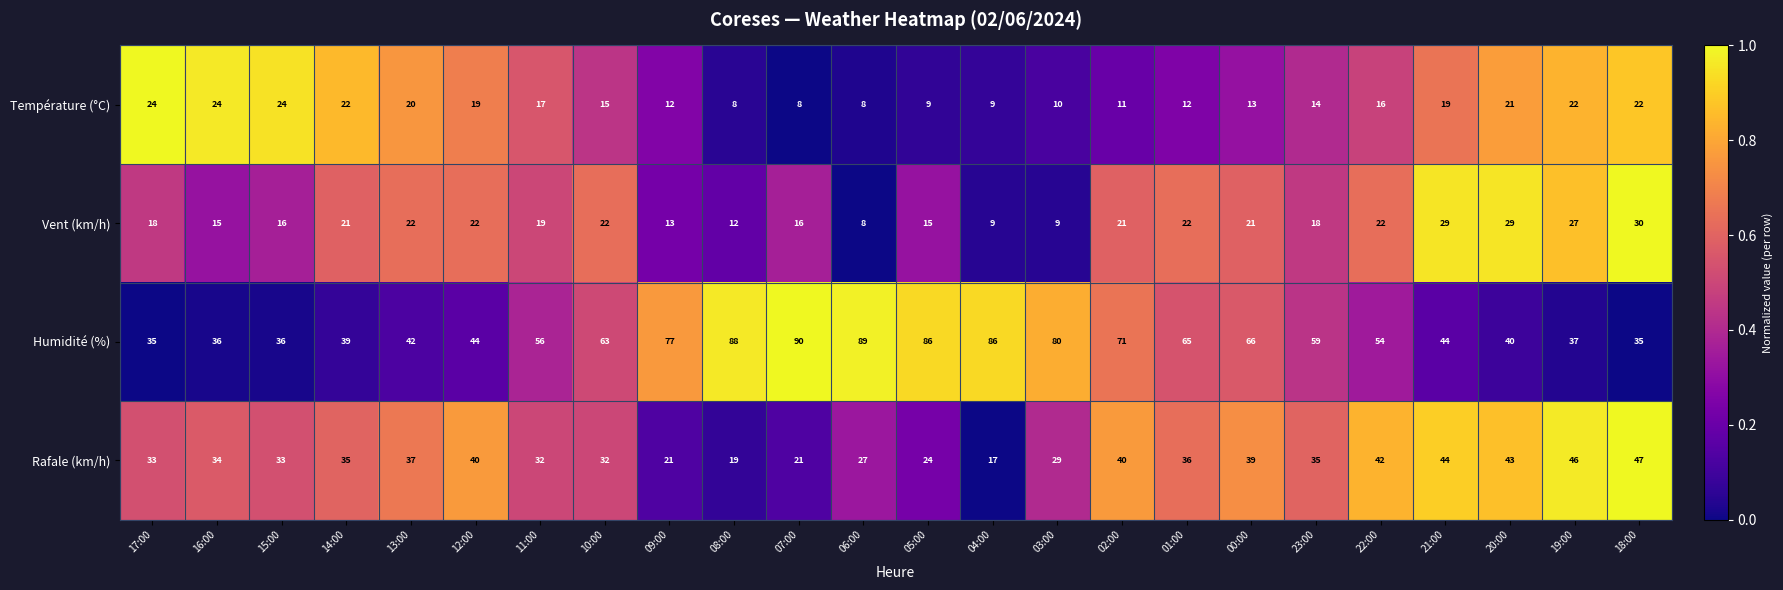

True or false: Température (°C) has a value of 15 at 10:00.

True